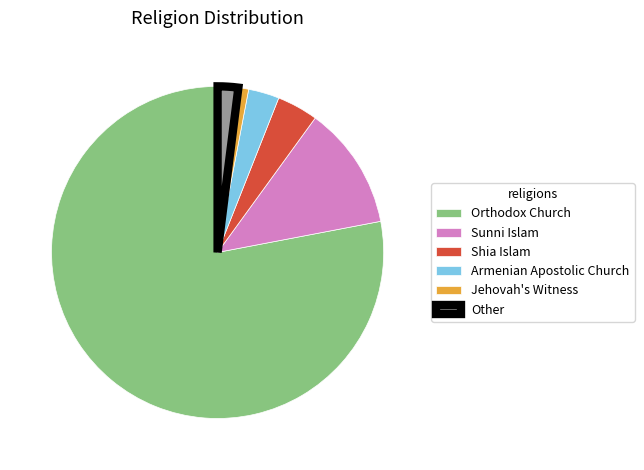

Is there a majority slice in this chart?

Yes